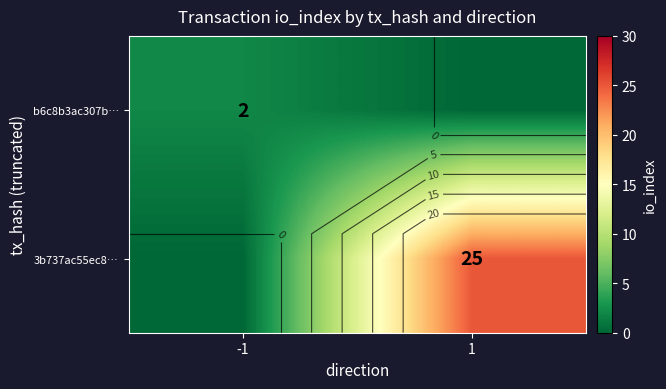

How many values in the 3b737ac55ec8… series are below 25?

1